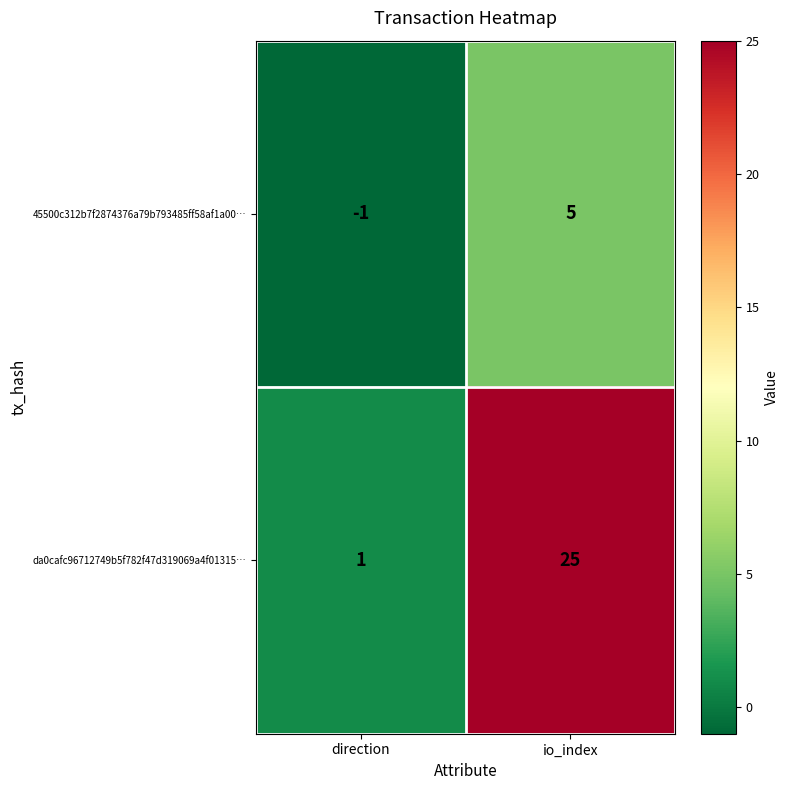

At how many categories does at least one series exceed 23?

1